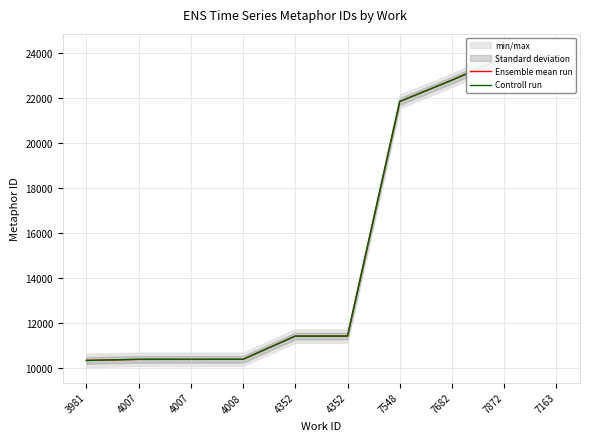

True or false: Controll run and Ensemble mean run cross at least once.

False